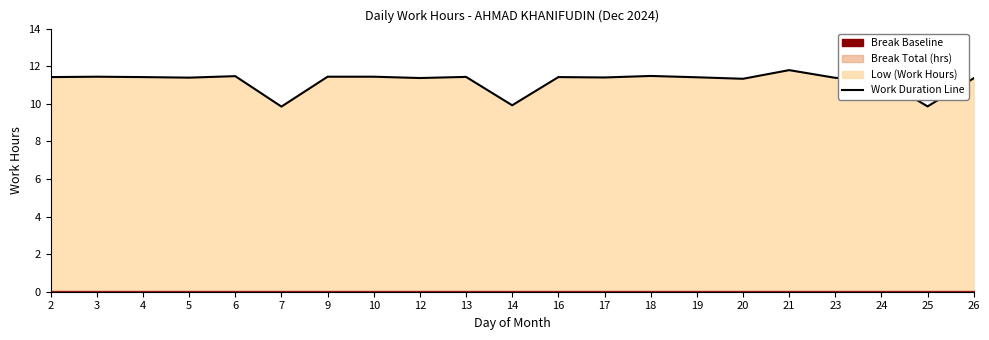

Which label corresponds to the largest value in the chart?

21